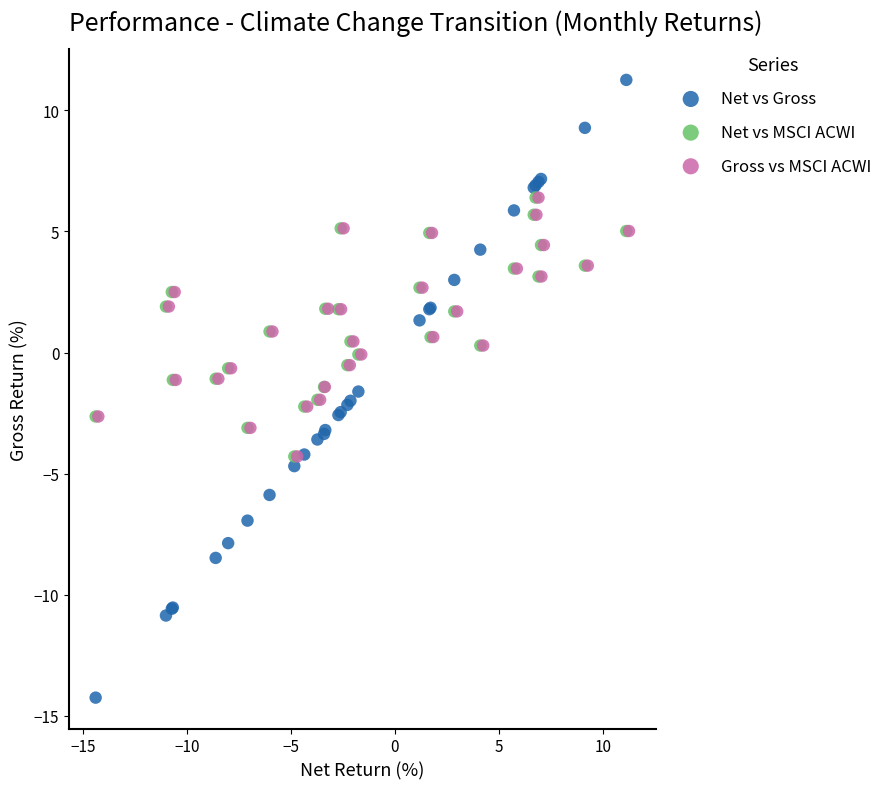

Which series has the widest spread of Y values?

Net vs Gross